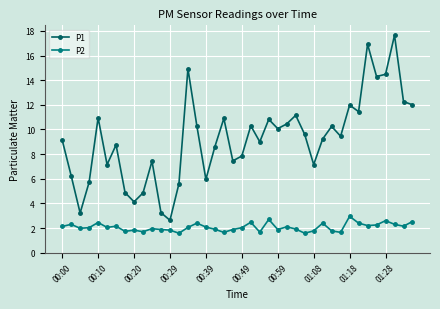

Does the chart display data point markers on the line(s)?

Yes